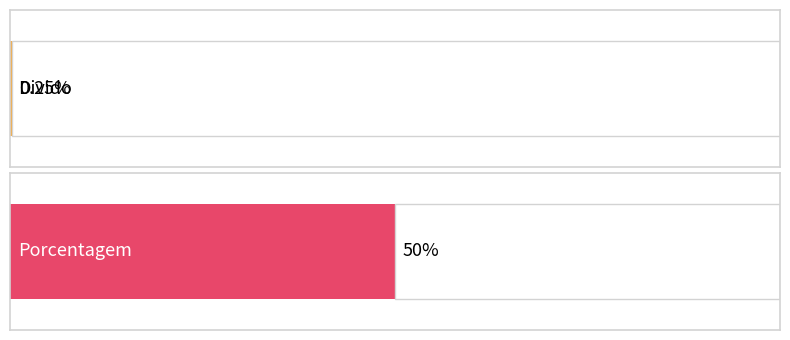

The value at Divido is 0.2. True or false?

True